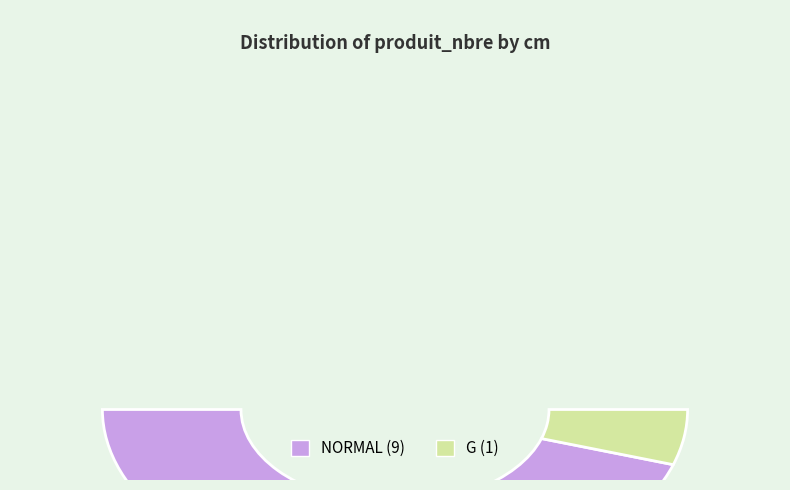

How many segments does this pie chart have?

2